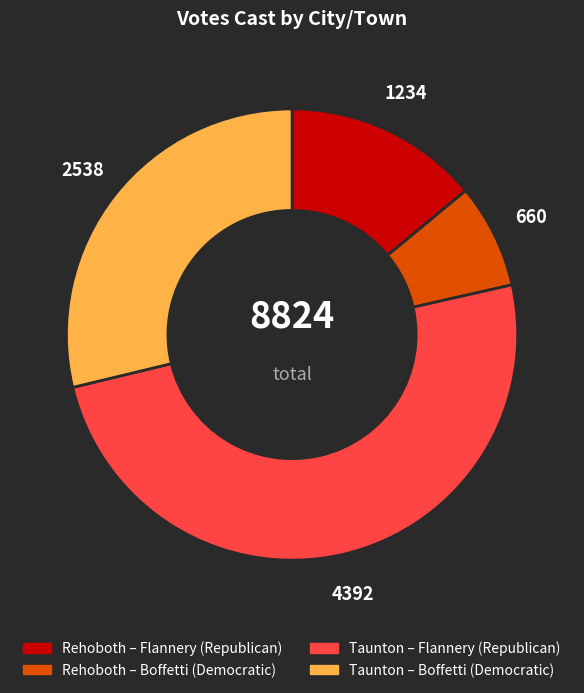

Count the number of slices in the pie.

4